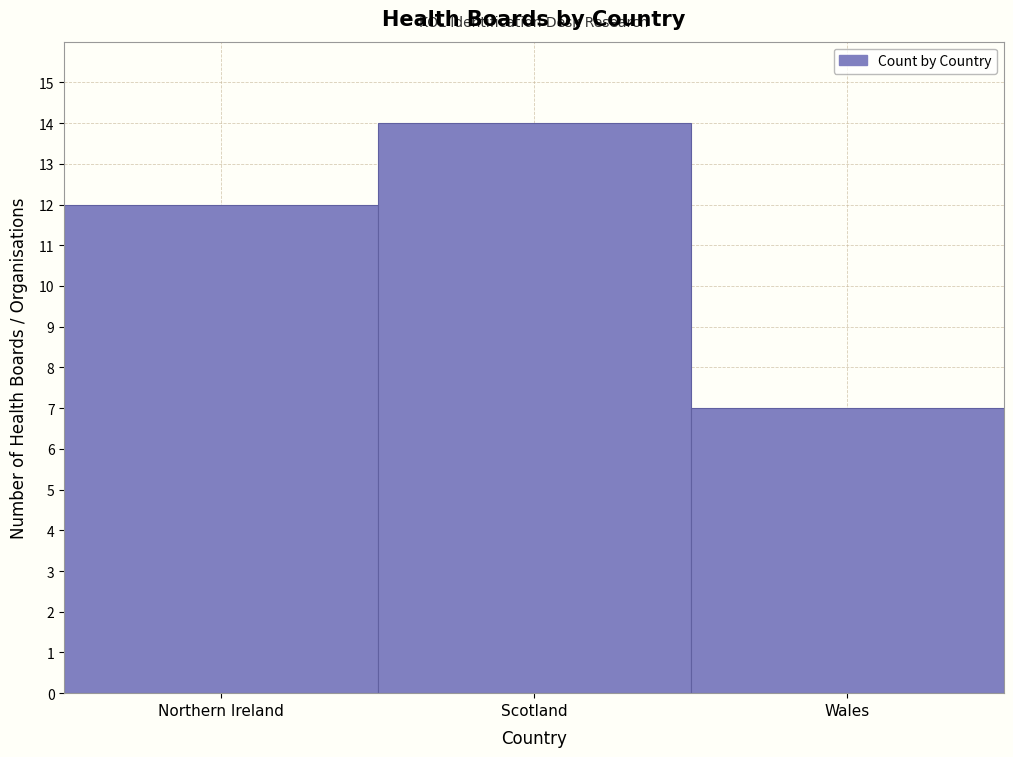

Reading left to right, transcribe all the data shown in this chart.

Northern Ireland=12	Scotland=14	Wales=7